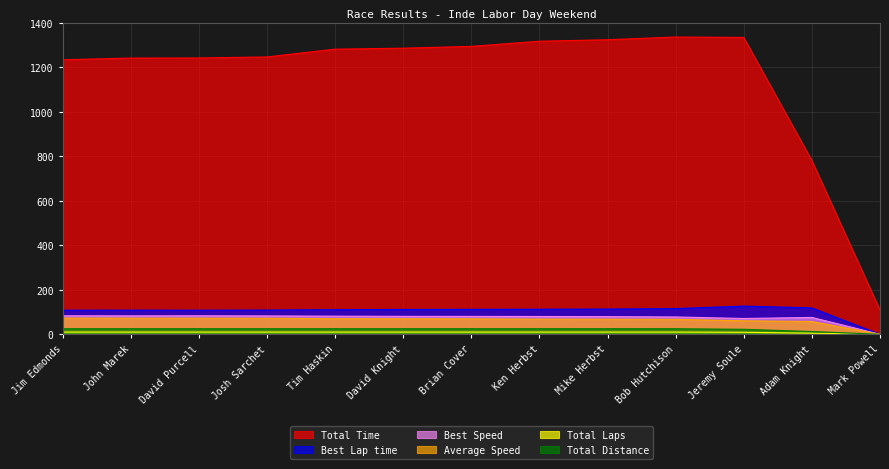

True or false: Total Laps and Best Lap time cross at least once.

False